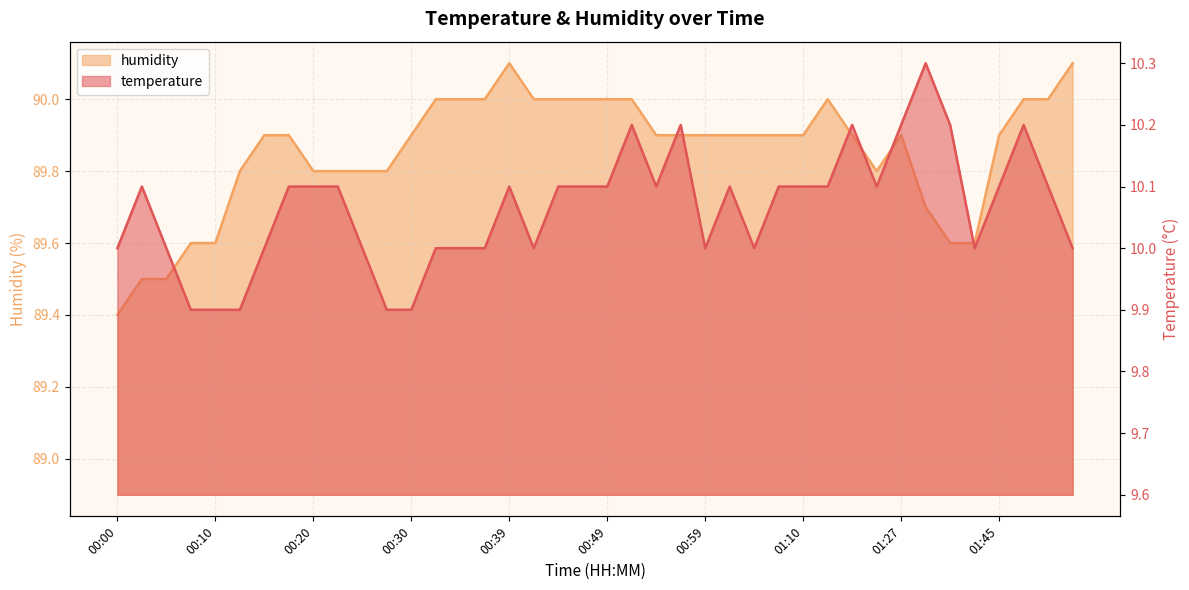

At how many categories does at least one series exceed 89?

40